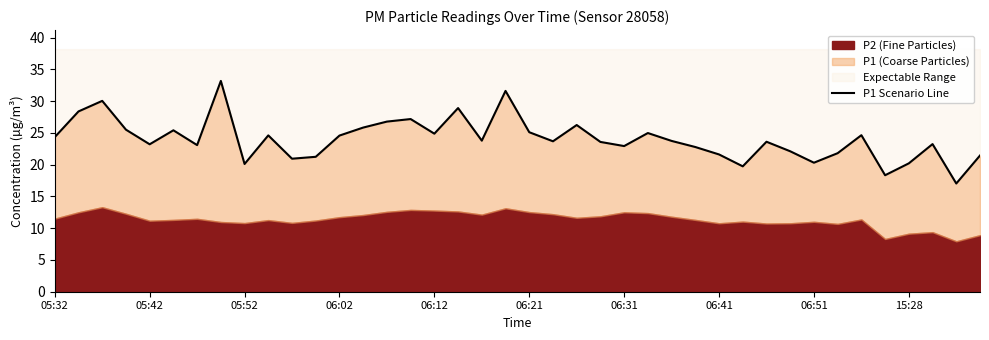

True or false: the data shows 40.3 at 15:28.

False